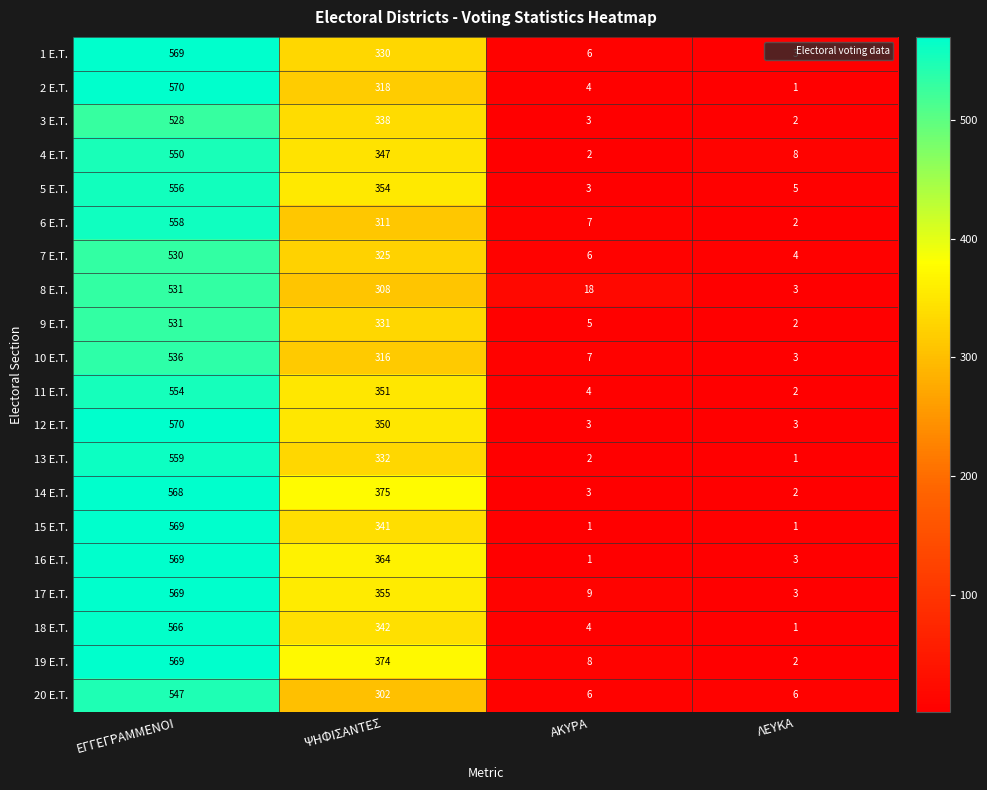

True or false: 6 E.T. has a value of 1 at ΛΕΥΚΑ.

False